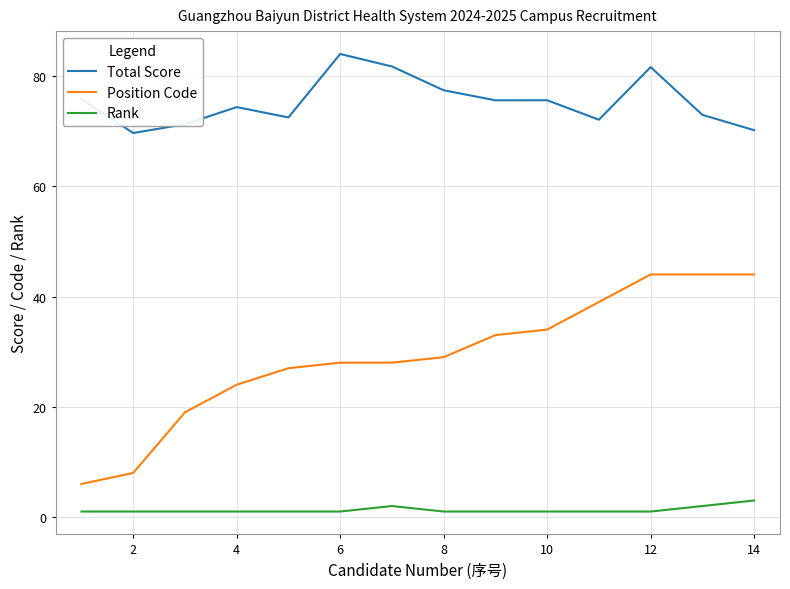

List the series in order of their peak value, lowest first.

Rank, Position Code, Total Score